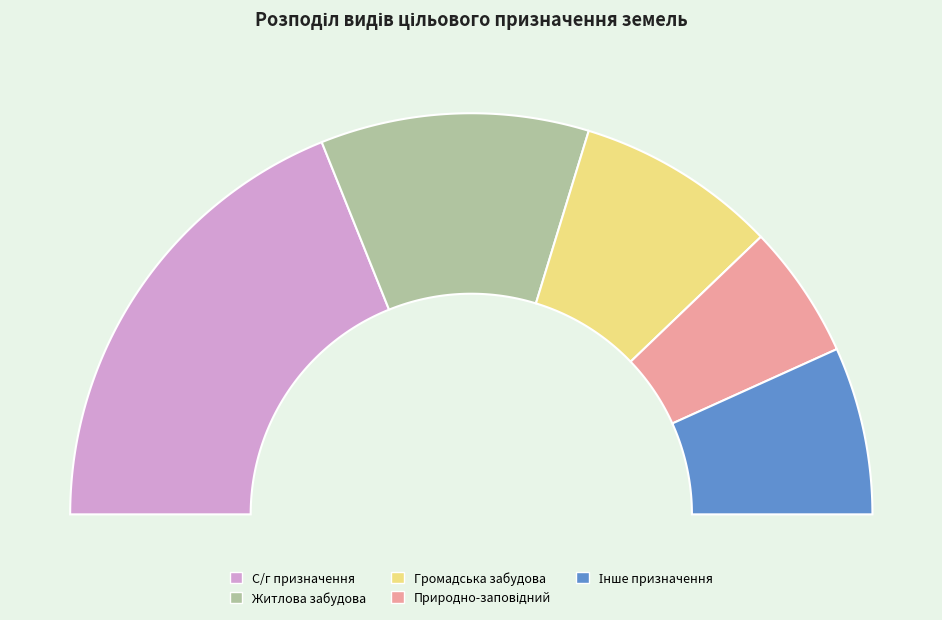

What percentage is the Землі сільськогосподарського призначення slice, to the nearest percent?

38%